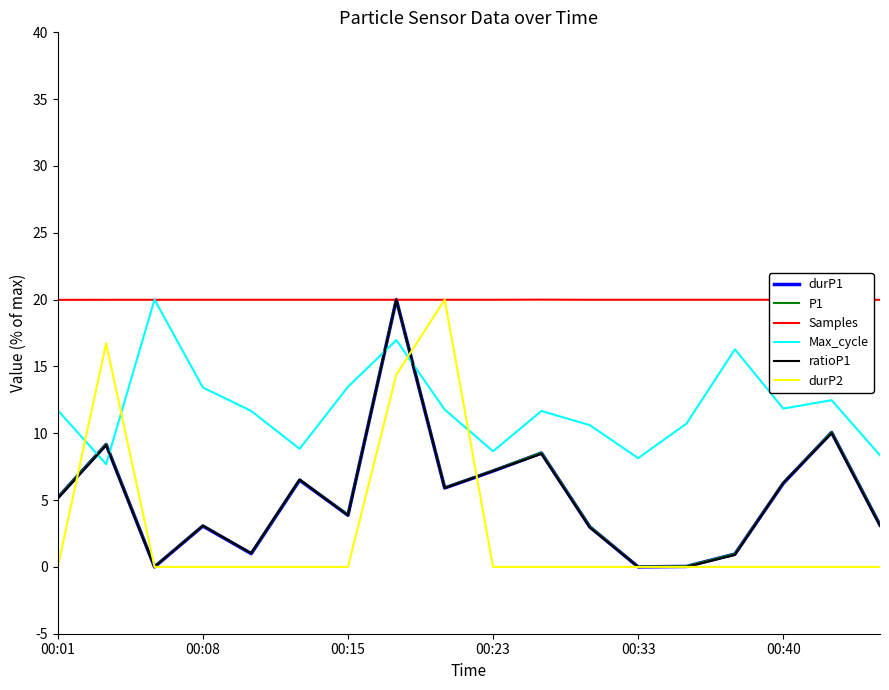

Which series has the largest total across all categories?

Samples